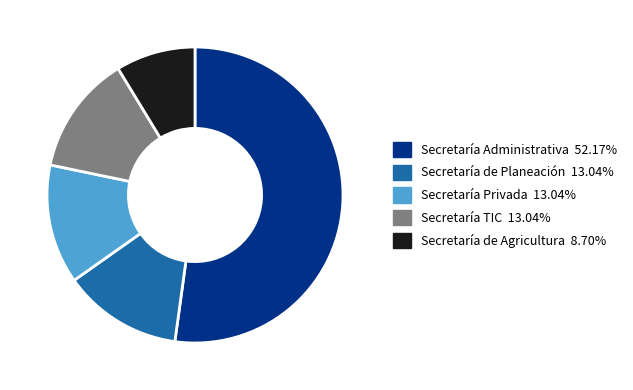

Is there a majority slice in this chart?

Yes